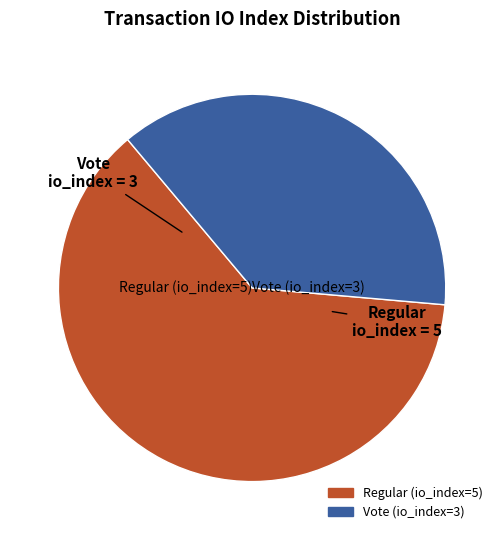

How many slices are in this pie chart?

2